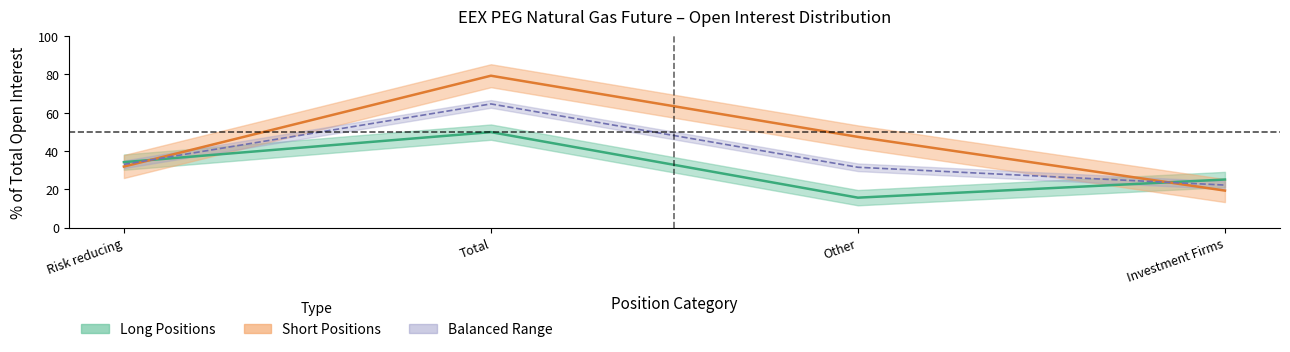

True or false: Long_Commercial and Short_Commercial cross at least once.

True